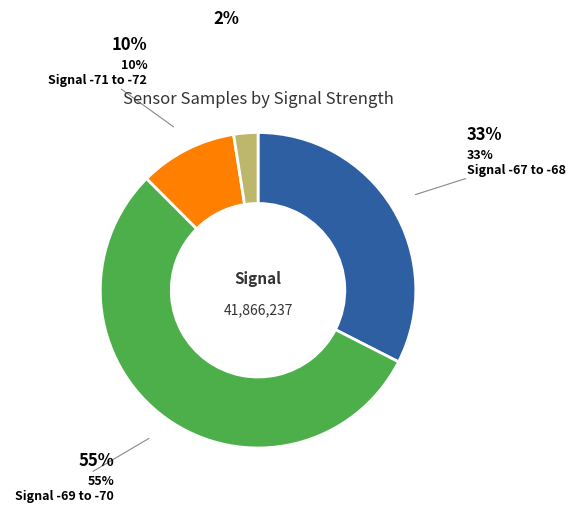

To the nearest percent, what is the average slice percentage?

25%